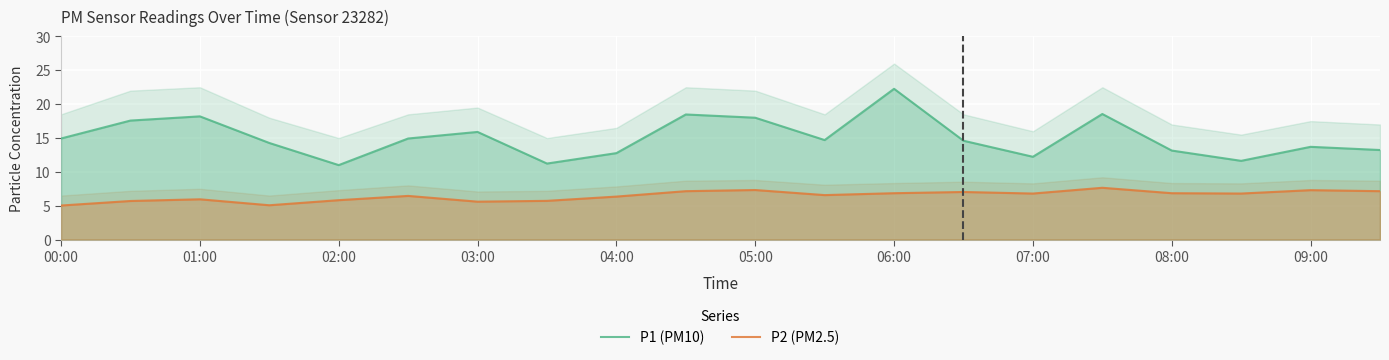

True or false: P2 (PM2.5) and P1 (PM10) cross at least once.

False